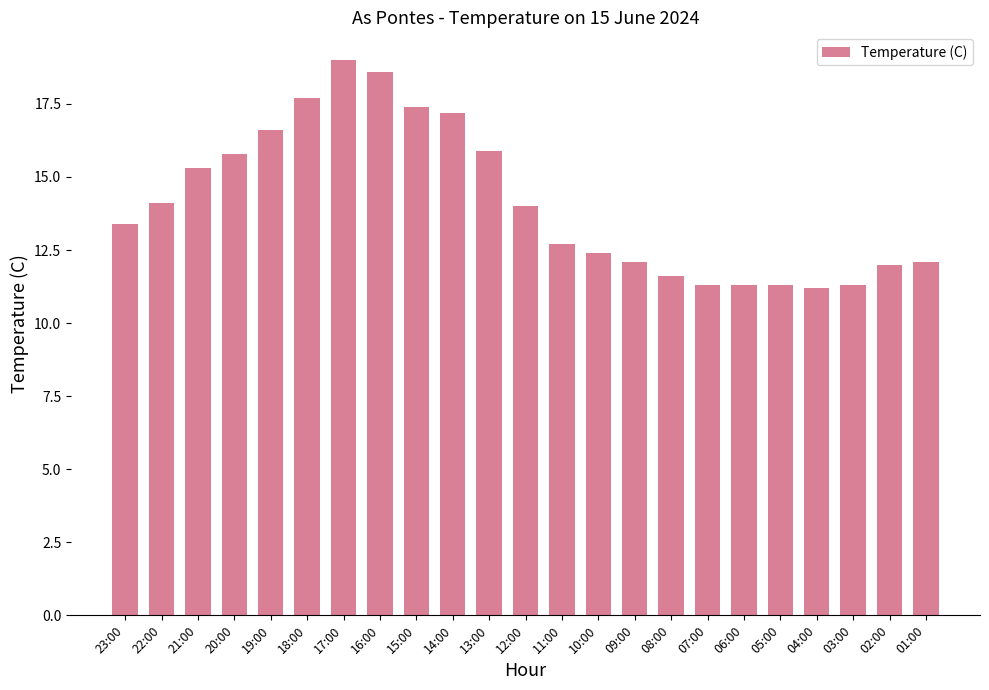

What is the maximum value shown in the chart?

19.0